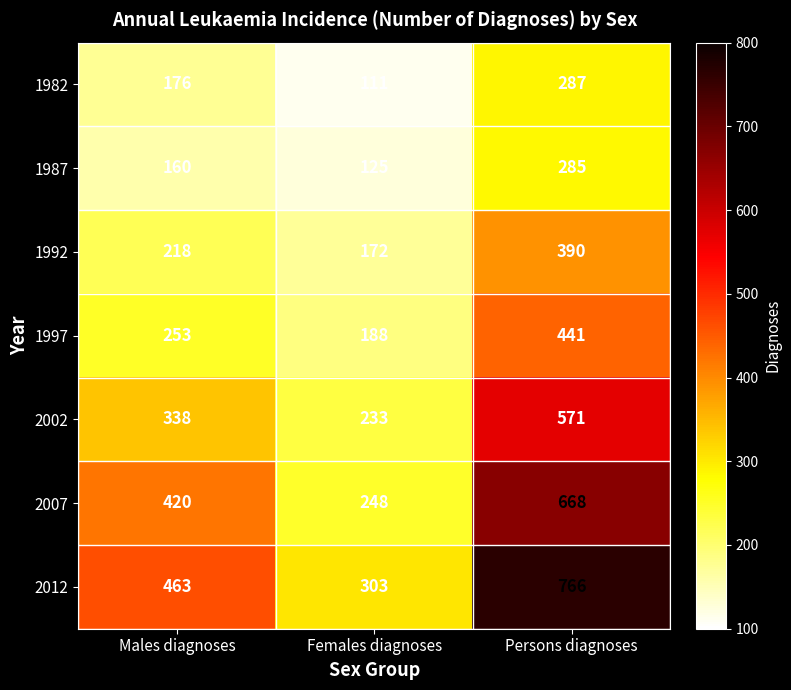

What is the sum of all 1987 values?

570